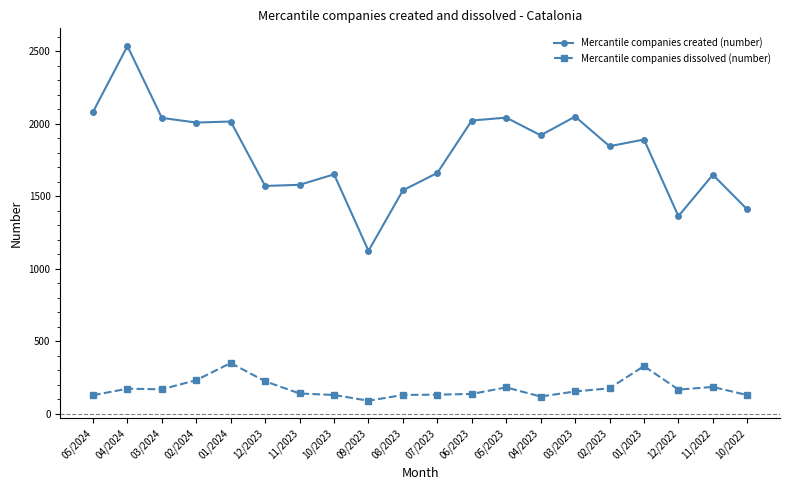

How many series are shown in this chart?

2